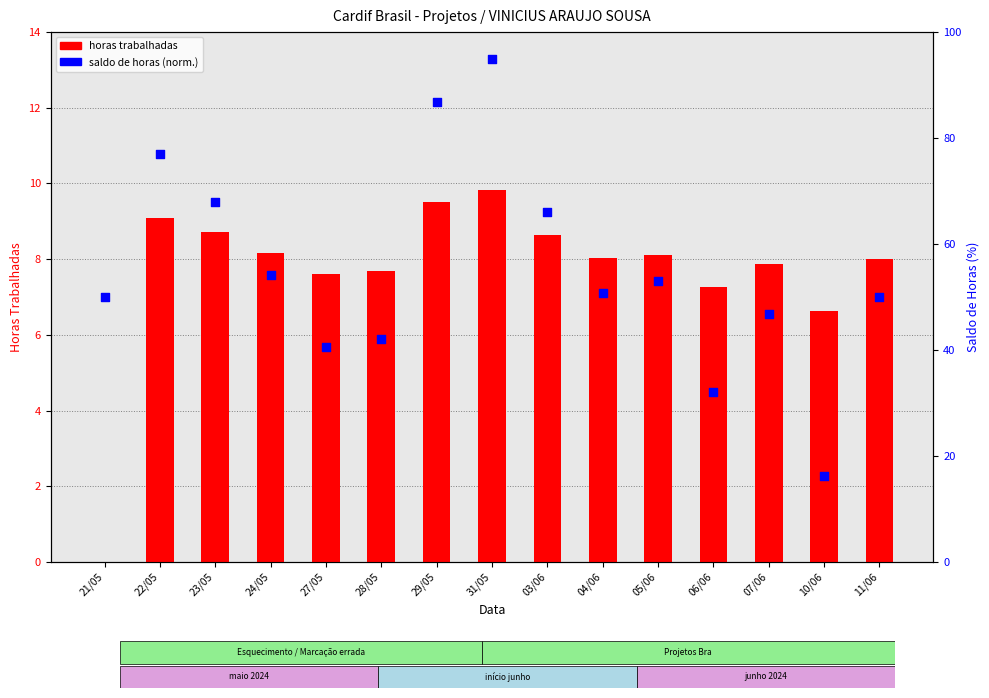

Which series reaches the maximum Y coordinate?

saldo de horas (norm.)